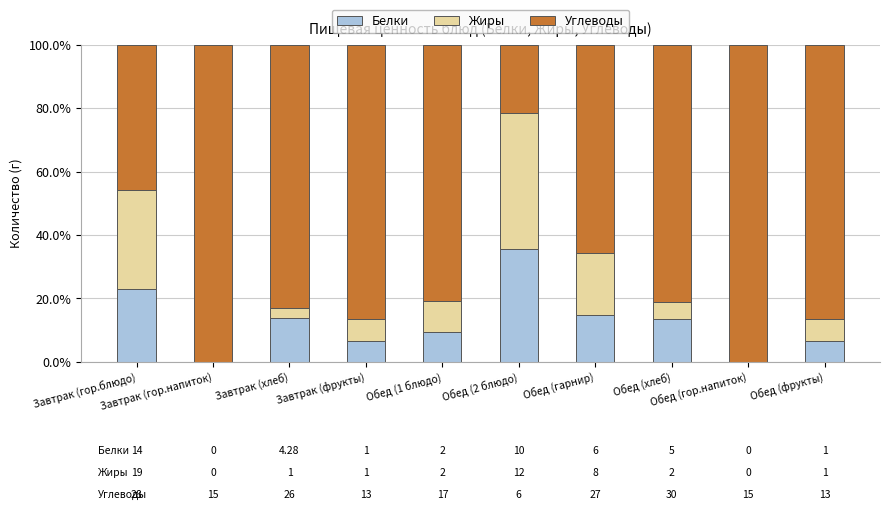

How many distinct data groups are displayed?

3